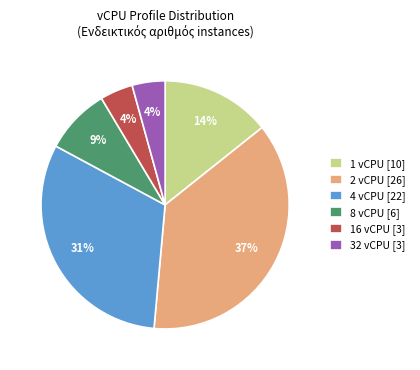

Combined, do 8 vCPU [6] and 32 vCPU [3] account for over 50%?

No